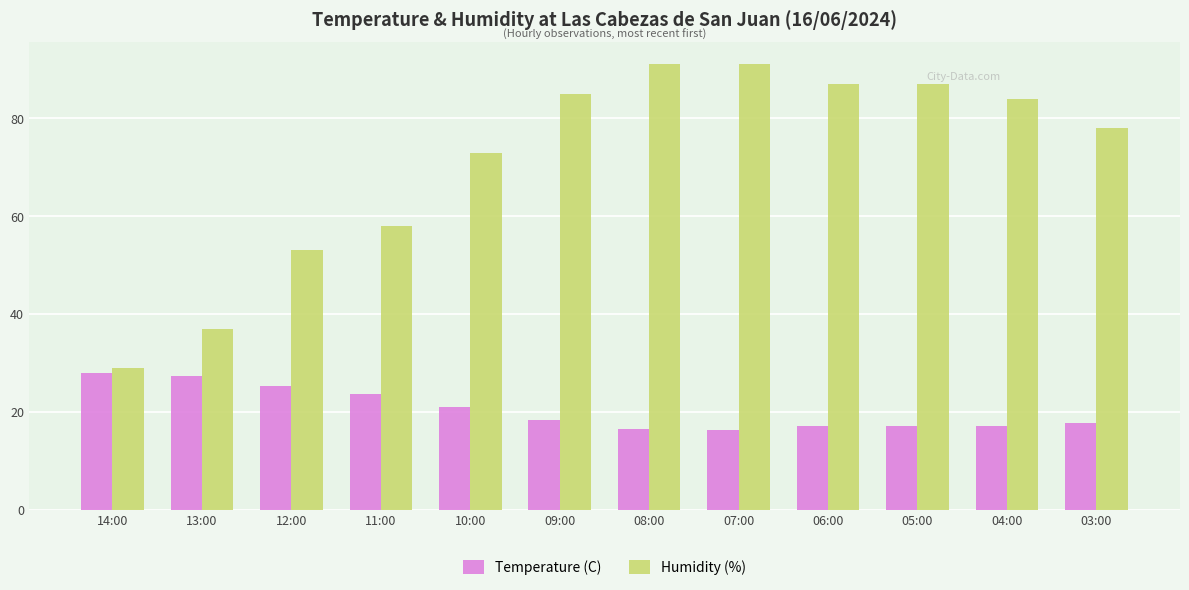

What is the difference between the highest and lowest values at 14:00?

1.0